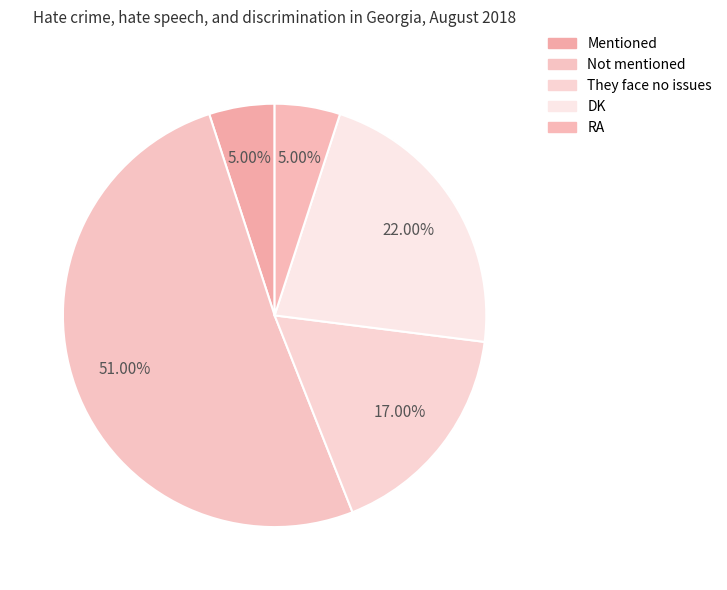

To the nearest percent, what portion does RA represent?

5%